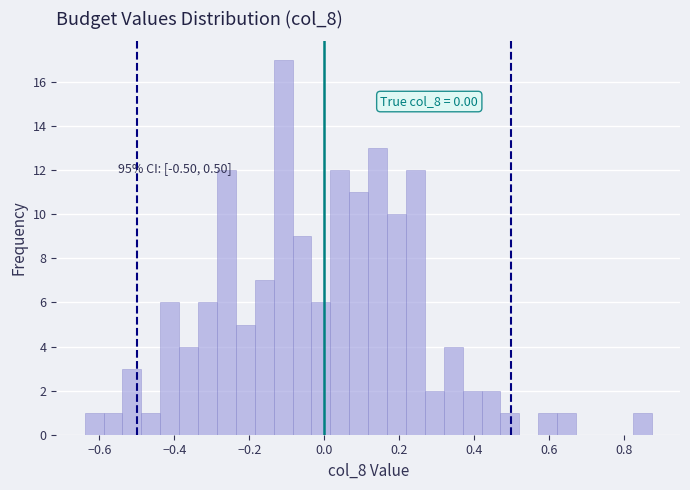

Read against the x-axis, roughly where is the centre of the tallest bar?

-0.10